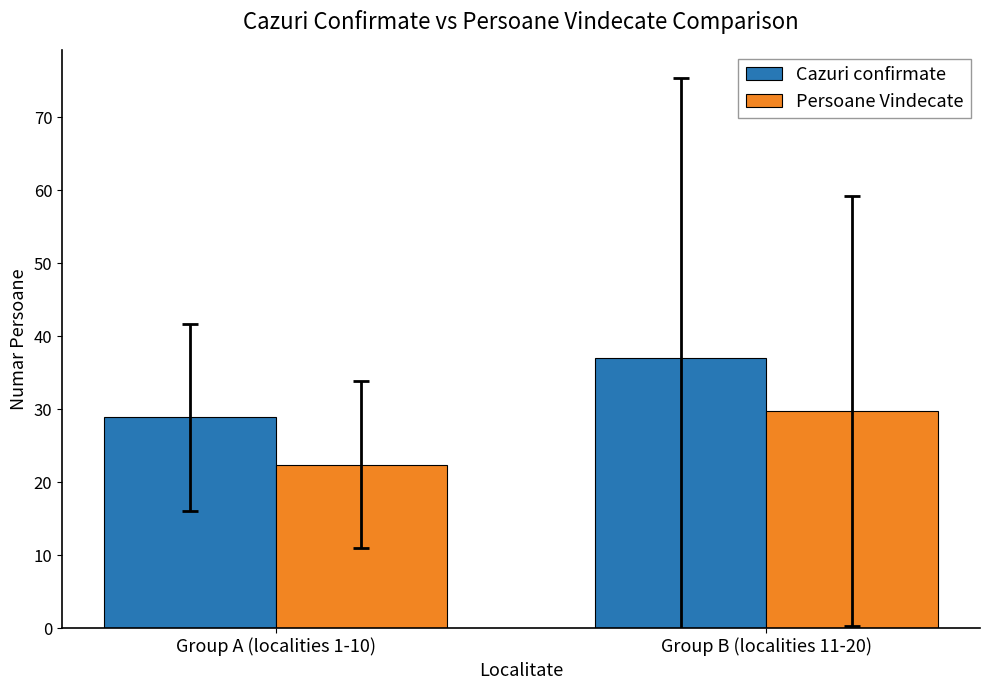

Reading left to right, transcribe all the data shown in this chart.

Cazuri confirmate: Group A (localities 1-10)=28.9	Group B (localities 11-20)=37.0
Persoane Vindecate: Group A (localities 1-10)=22.4	Group B (localities 11-20)=29.8